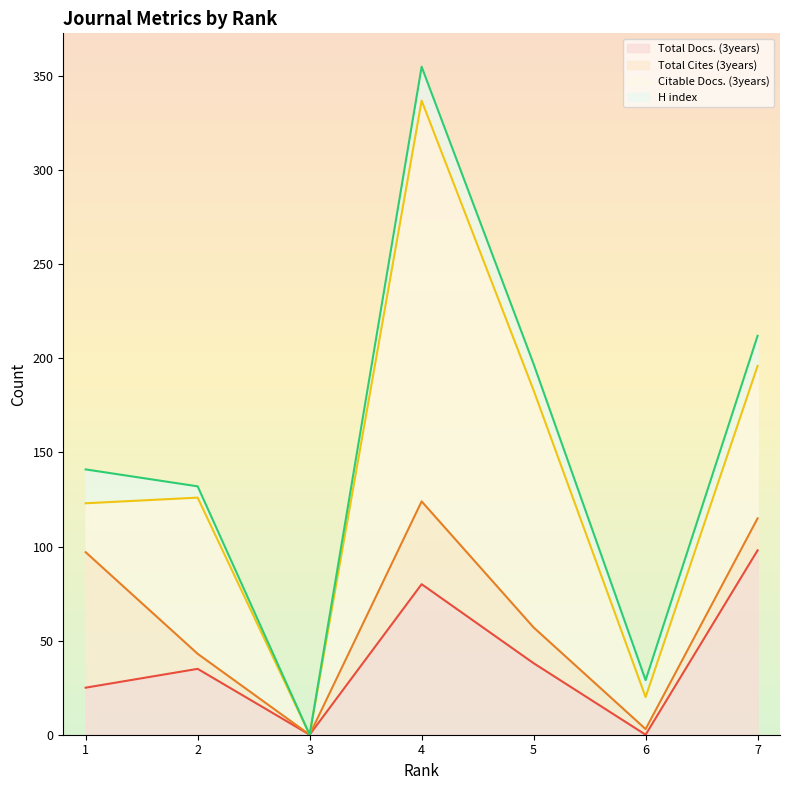

What is the highest value of the Total Docs. (3years) series?

98